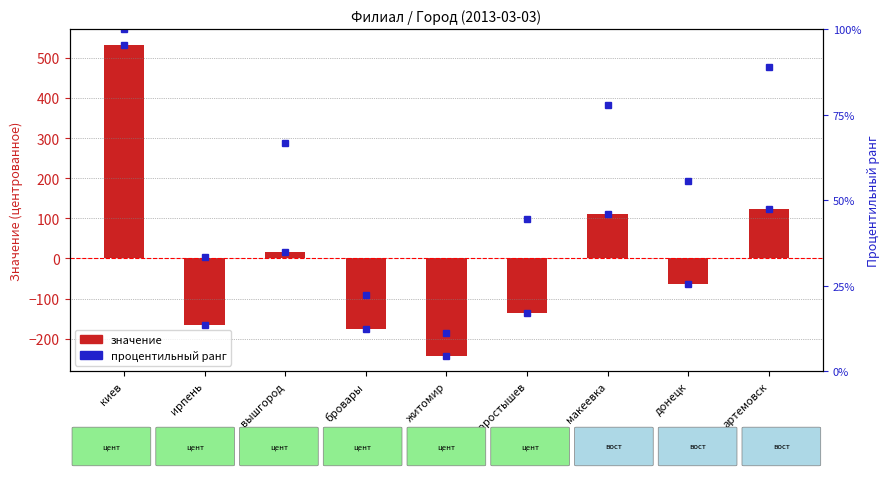

The процентильный ранг series shows 18.0 at житомир. True or false?

False